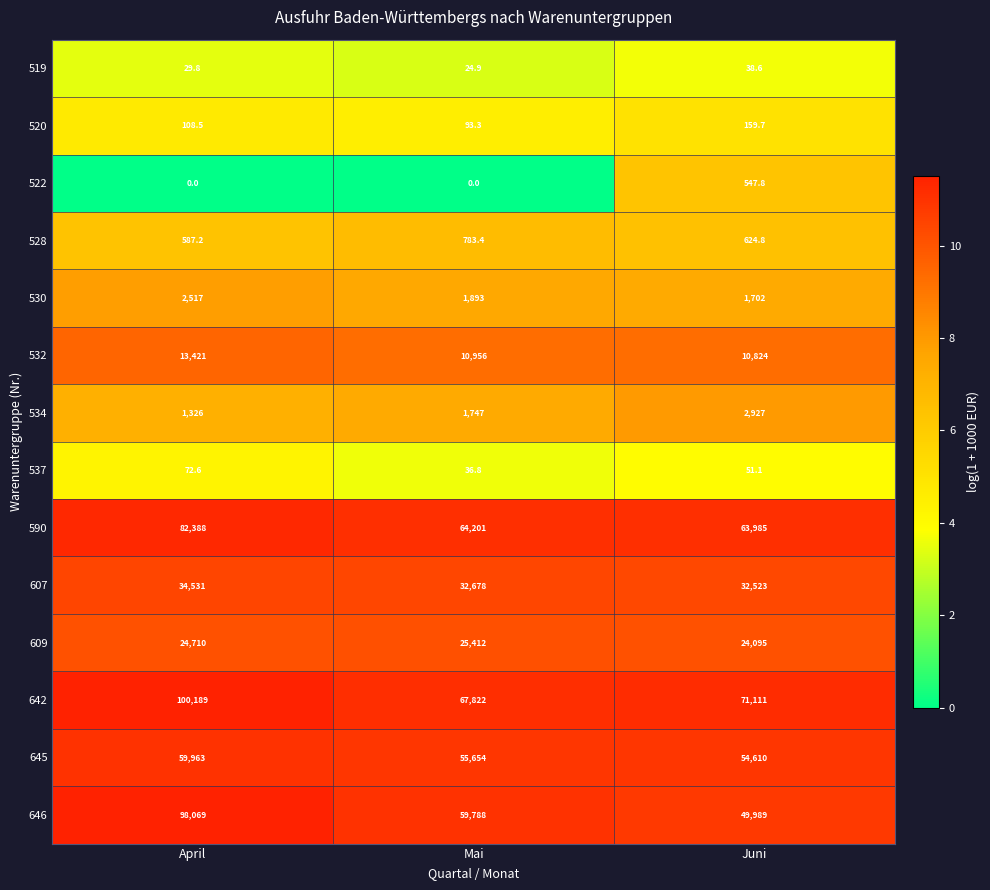

How many data points does each series have?

3